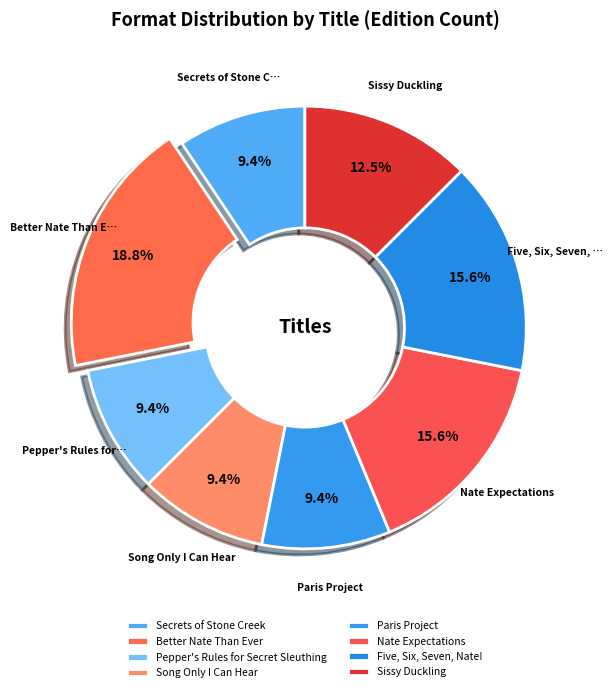

What is the total percentage of Nate Expectations and Paris Project?

25.0%